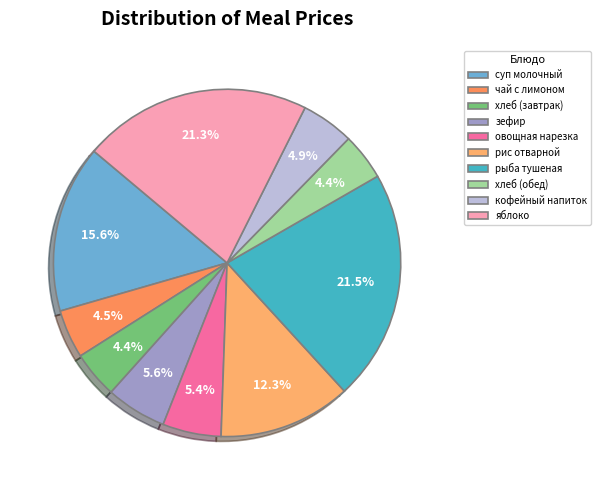

Which category has the biggest portion of the pie?

рыба тушеная с овощами